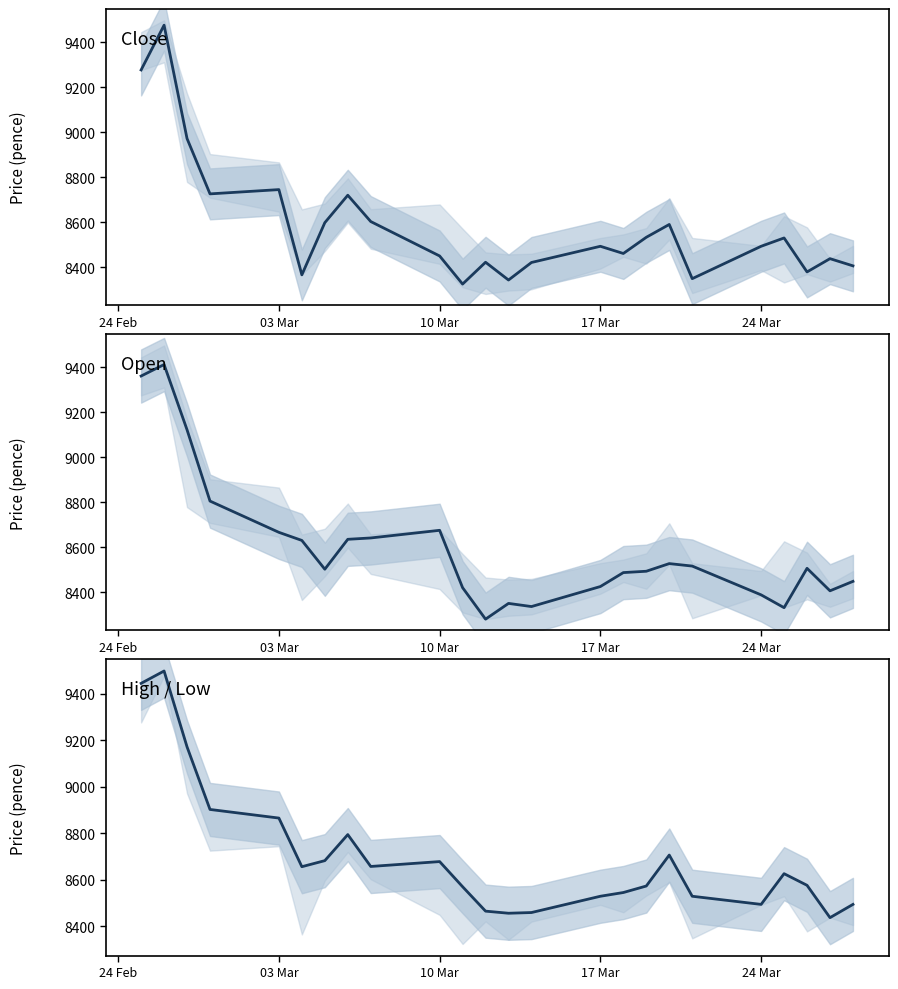

What position from the left is 24 Feb?

1